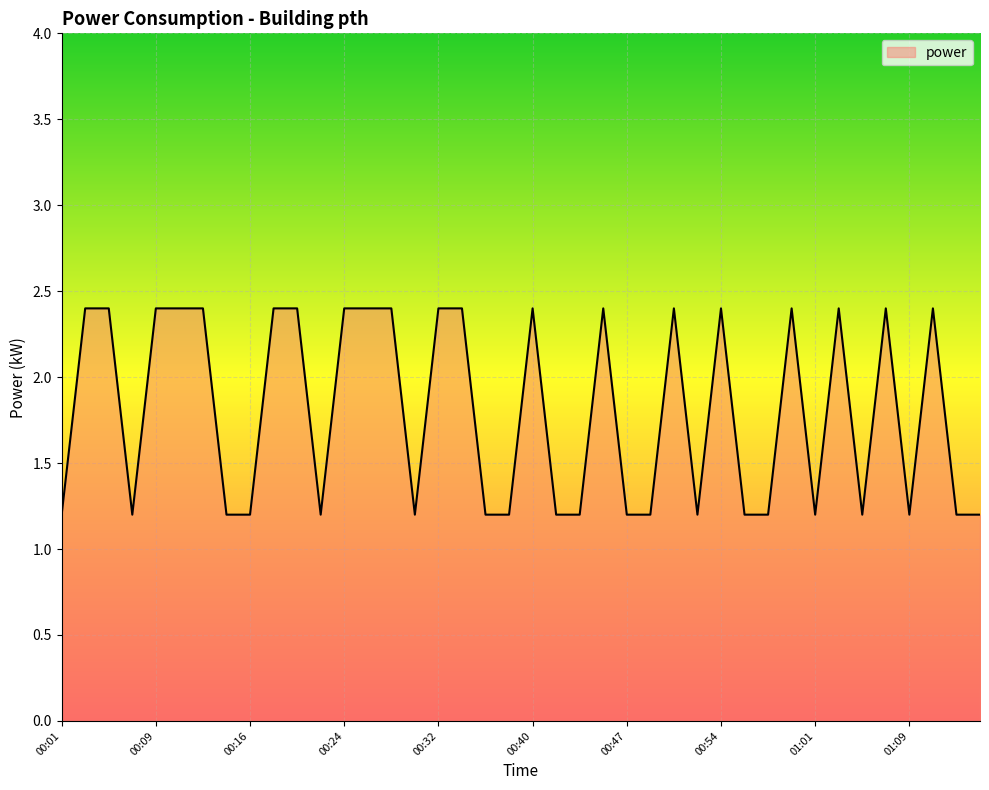

Does the chart display data point markers on the line(s)?

No